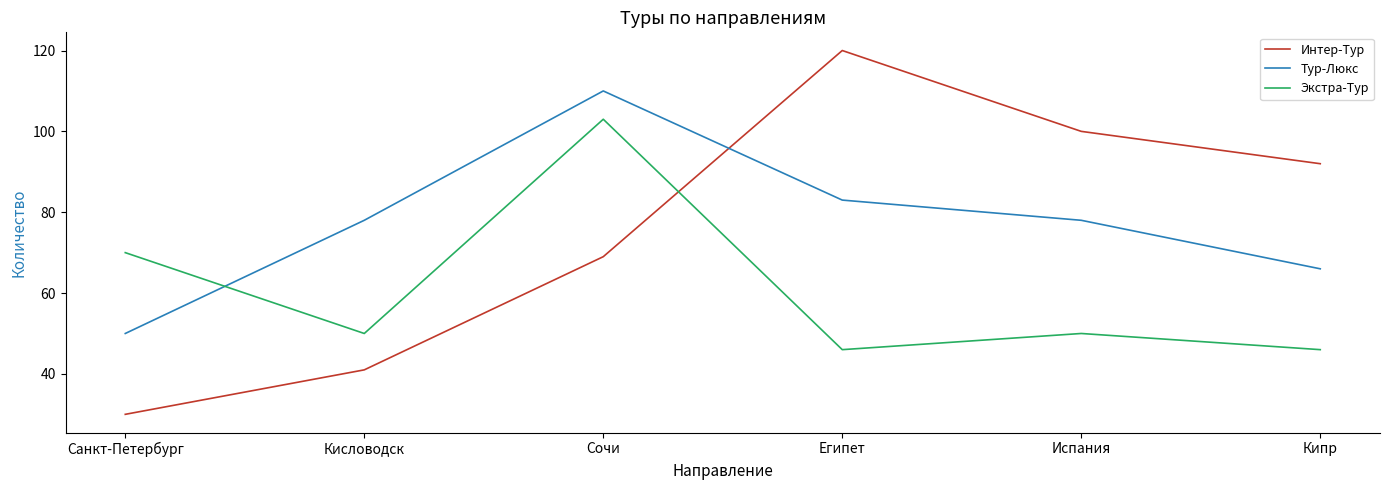

Reading left to right, extract all data points from this chart.

Интер-Тур: Санкт-Петербург=30	Кисловодск=41	Сочи=69	Египет=120	Испания=100	Кипр=92
Тур-Люкс: Санкт-Петербург=50	Кисловодск=78	Сочи=110	Египет=83	Испания=78	Кипр=66
Экстра-Тур: Санкт-Петербург=70	Кисловодск=50	Сочи=103	Египет=46	Испания=50	Кипр=46